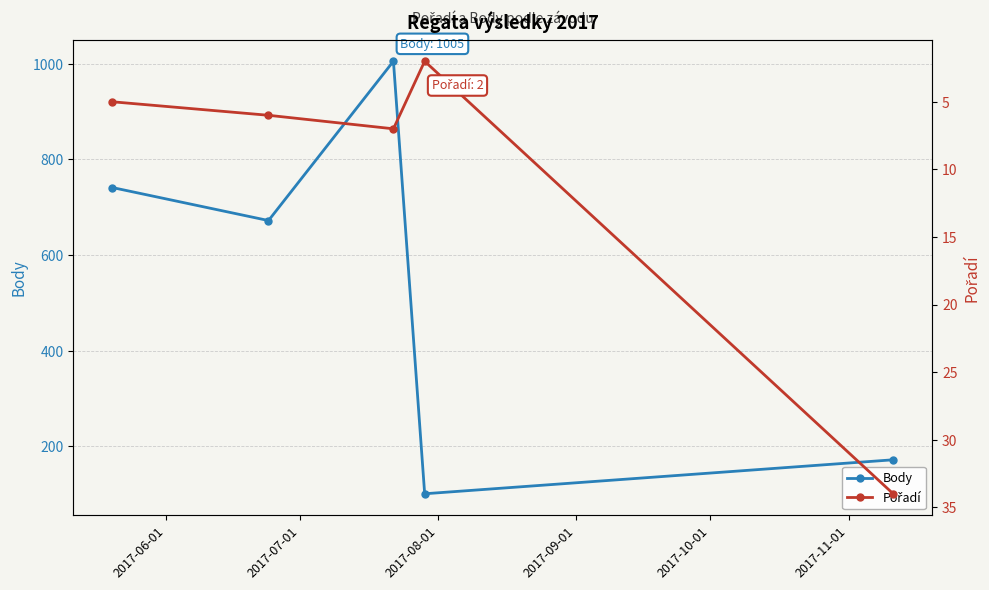

What is the lowest value of the Body series?

101